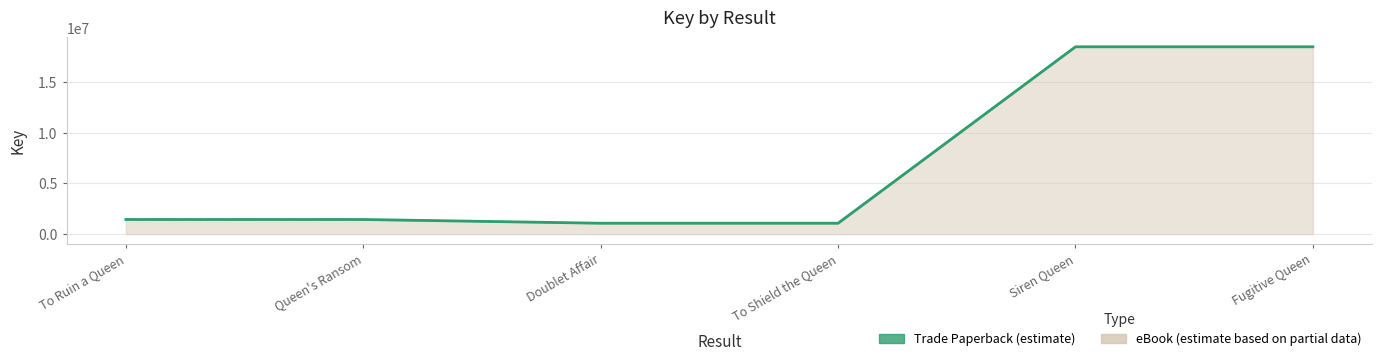

What is the label of the 4th point from the right?

Doublet Affair